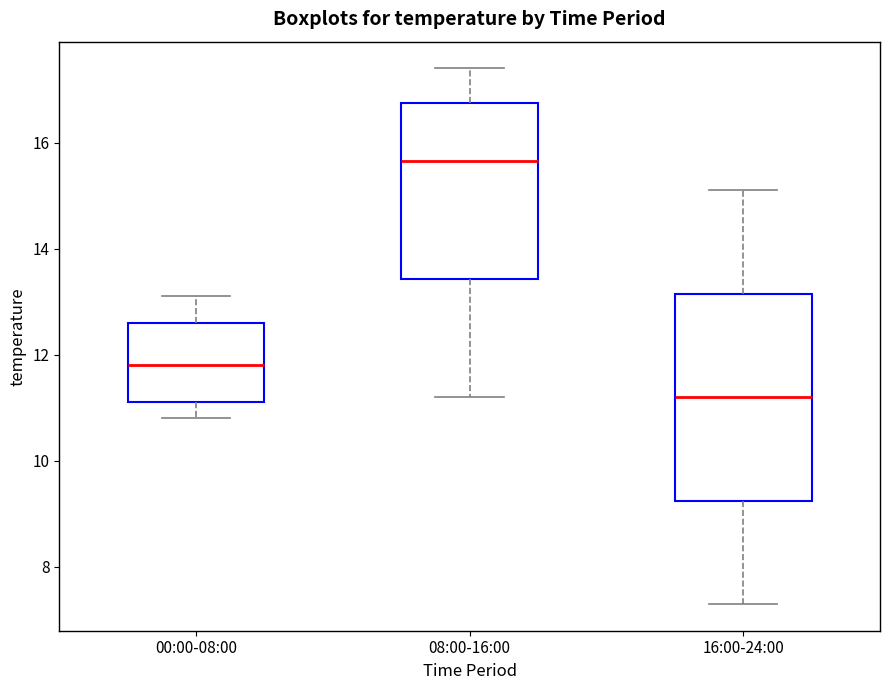

Where does the lower whisker of the box for 08:00-16:00 end on the y-axis? The values are not printed on the chart, so give them approximately, as read against the axis.

11.2